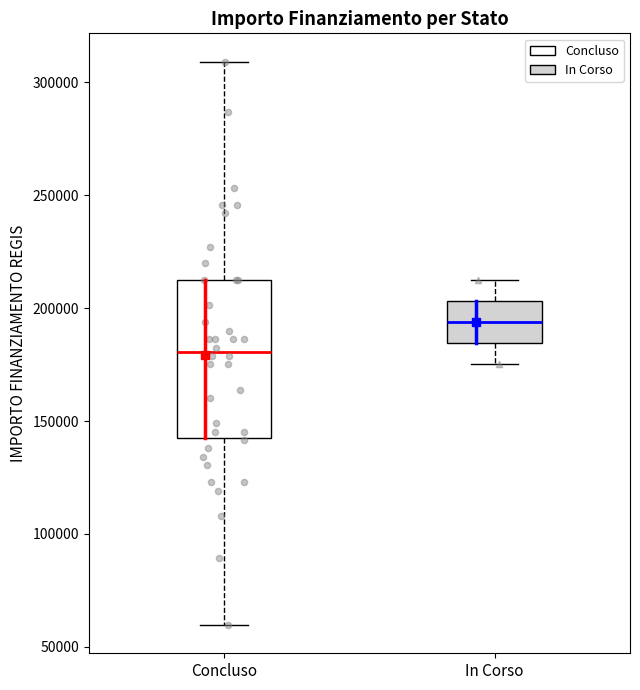

Reading left to right, transcribe this box plot: for each box, give where its median line is, the range the box spans, and where its two whiskers end, as read against the y-axis. The values are not printed on the chart, so give them approximately, as read against the axis.

Concluso: median 180000, box 145000 to 210000, whiskers 60000 to 310000
In Corso: median 195000, box 185000 to 205000, whiskers 175000 to 210000